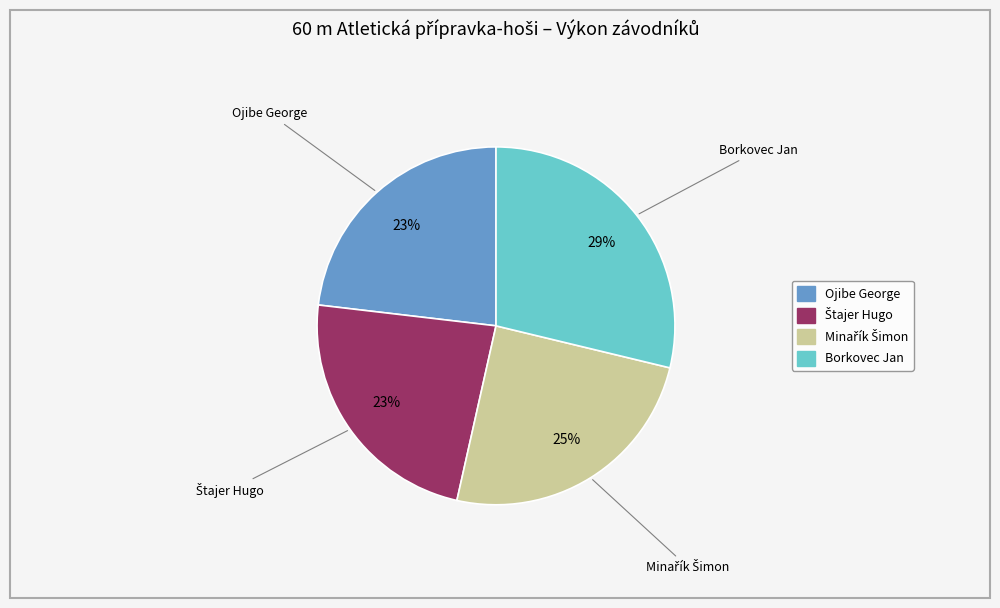

Does any single category account for the majority?

No